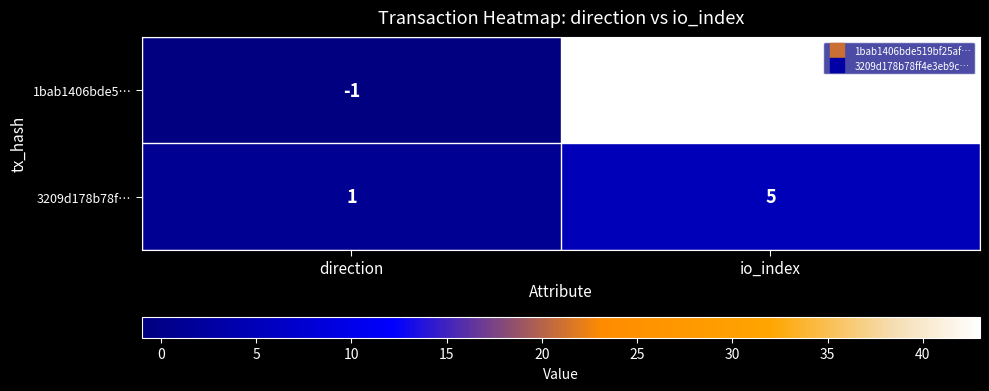

What is the difference between the 1bab1406bde5… values at direction and io_index?

44